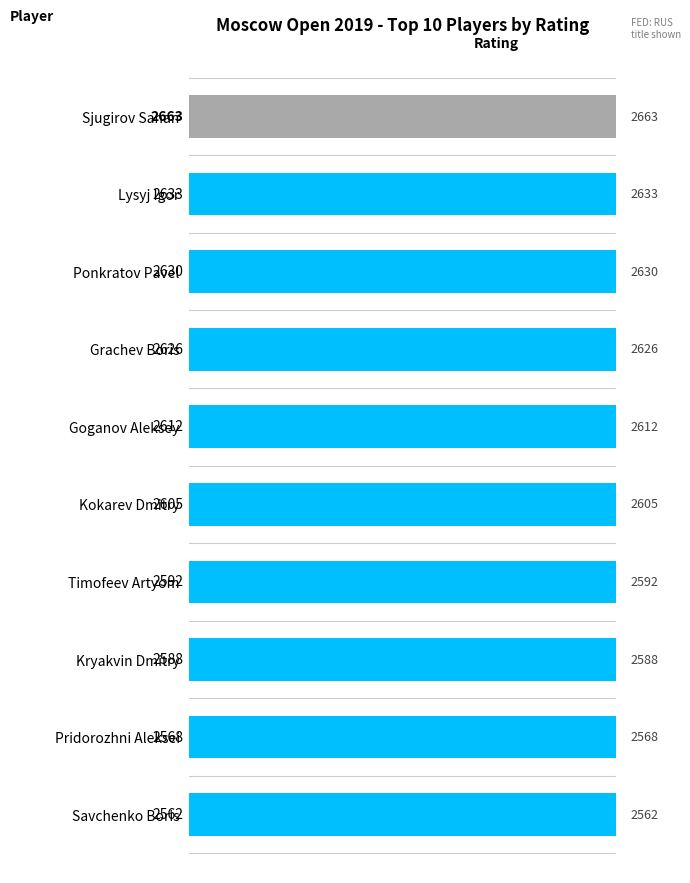

What is the value of the 3rd bar from the left?

2630